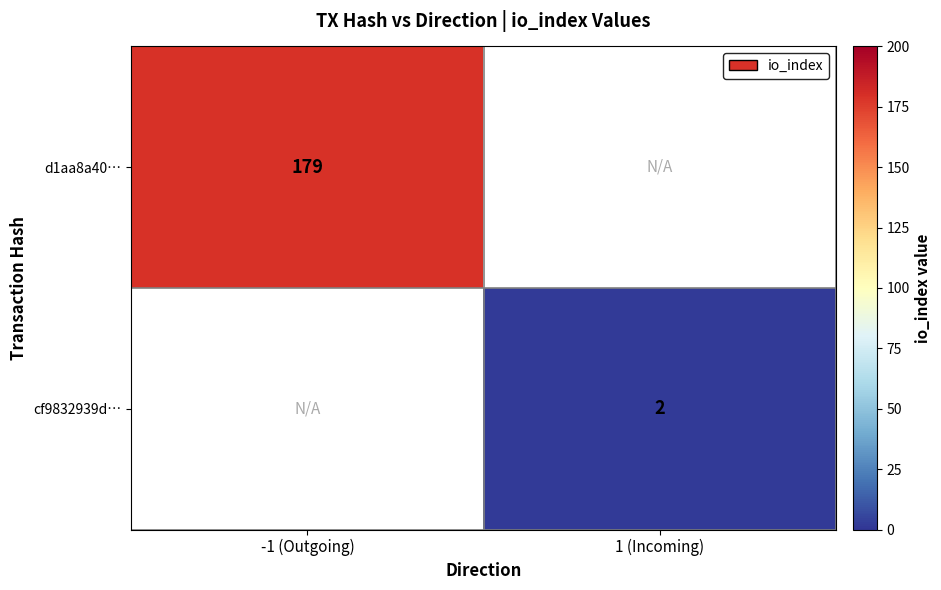

Is the value of d1aa8a40… at -1 (Outgoing) greater than the value of cf9832939d… at 1 (Incoming)?

Yes